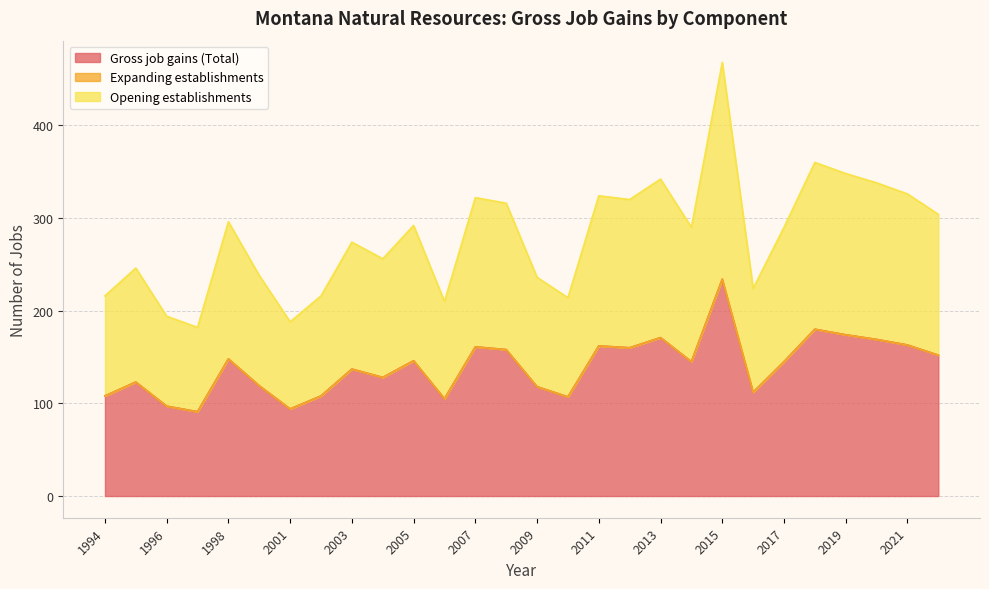

At which category does Gross job gains (Total) reach its first local valley?

1997